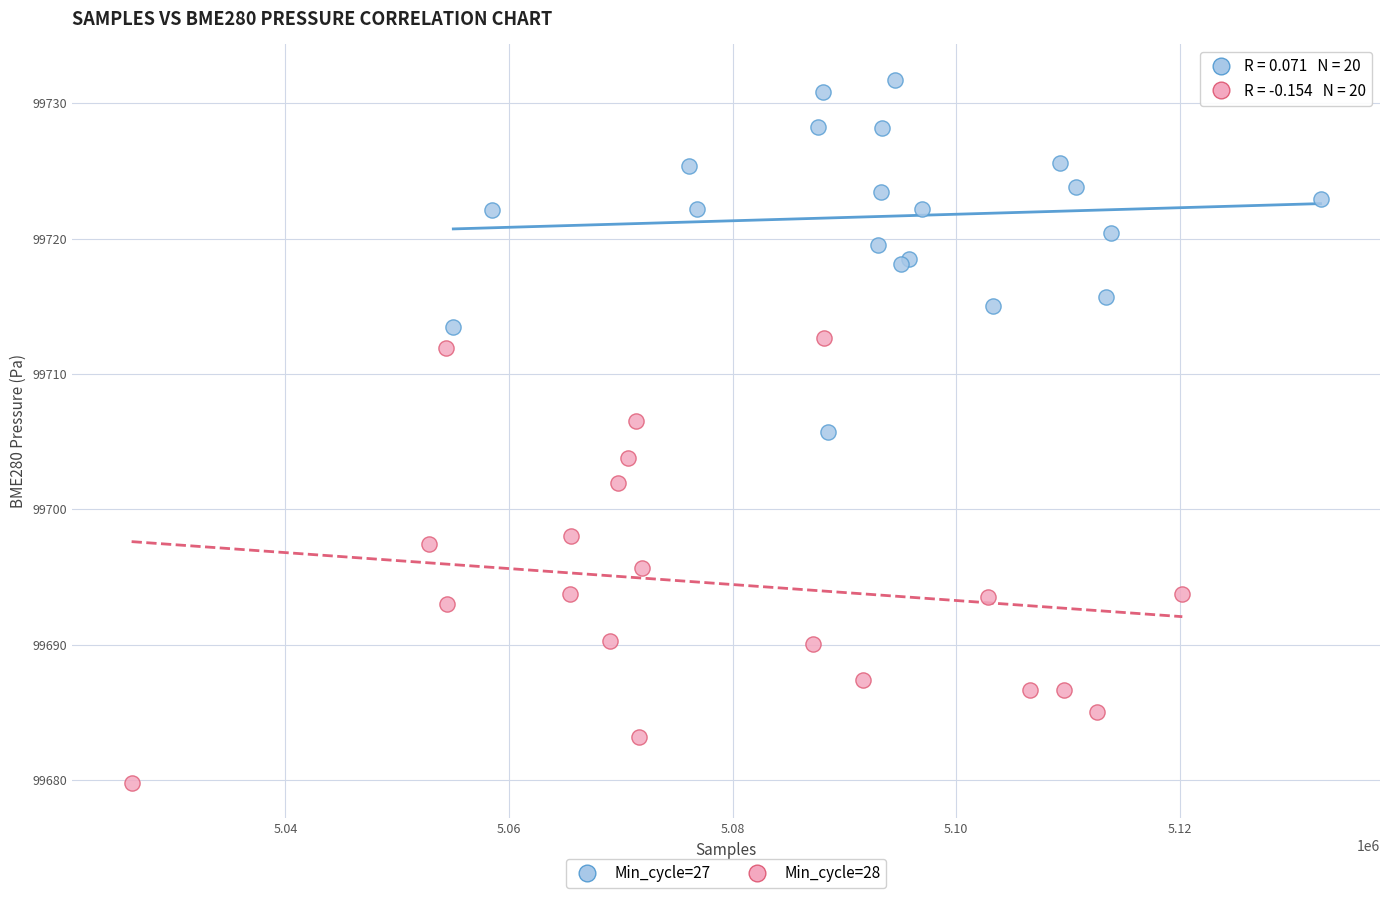

Which series has the widest spread of Y values?

Min_cycle=28